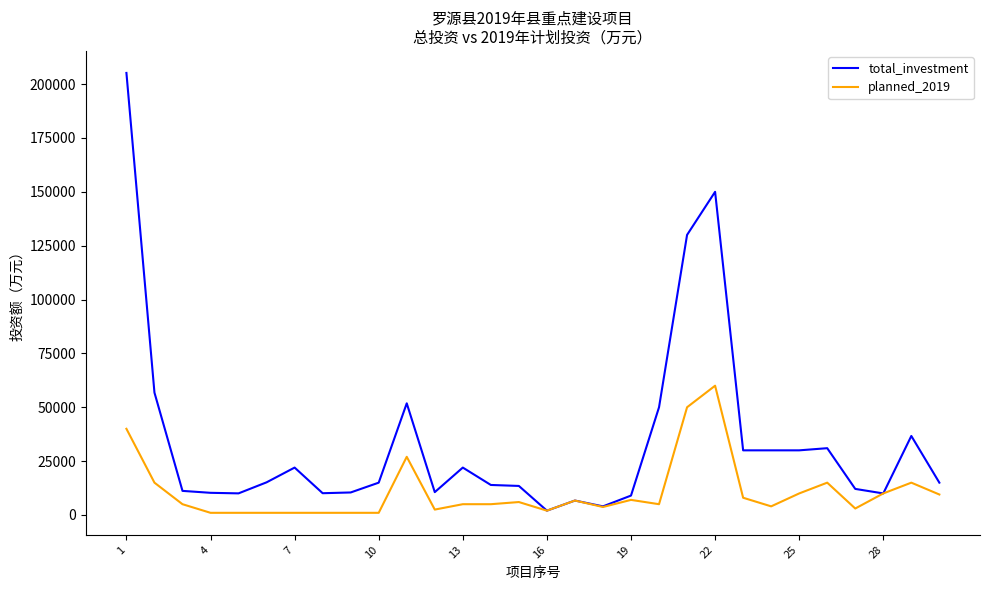

Which series has the widest spread of values?

total_investment